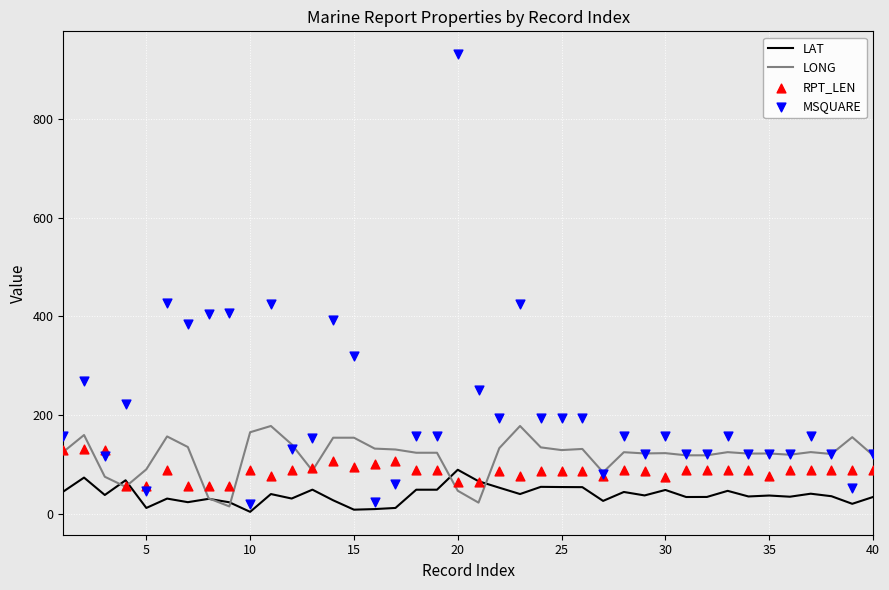

At how many categories does at least one series exceed 162?

17